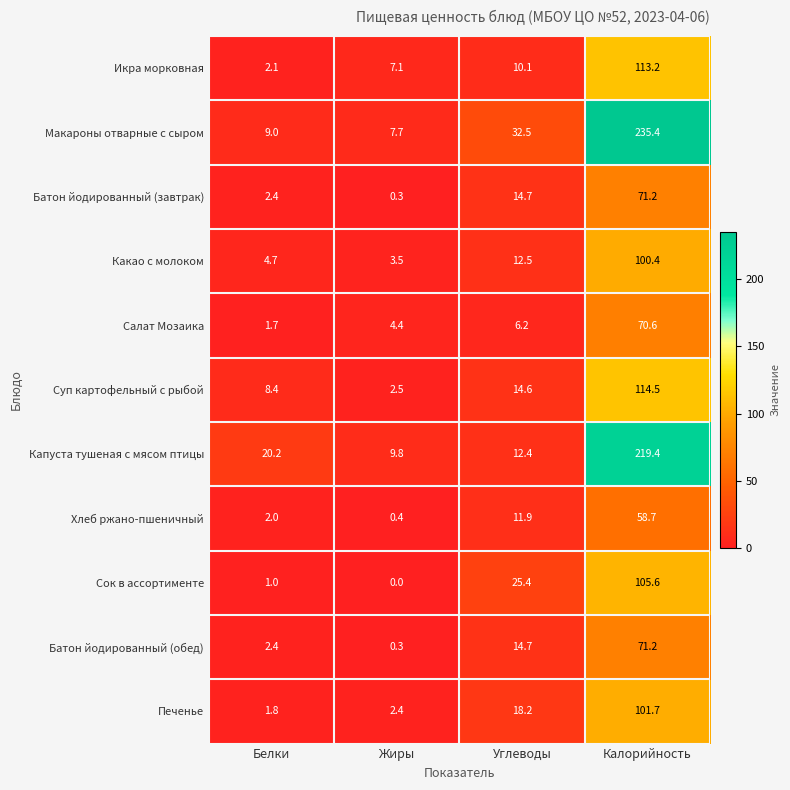

Which category has the lowest value in the Батон йодированный (обед) series?

Жиры